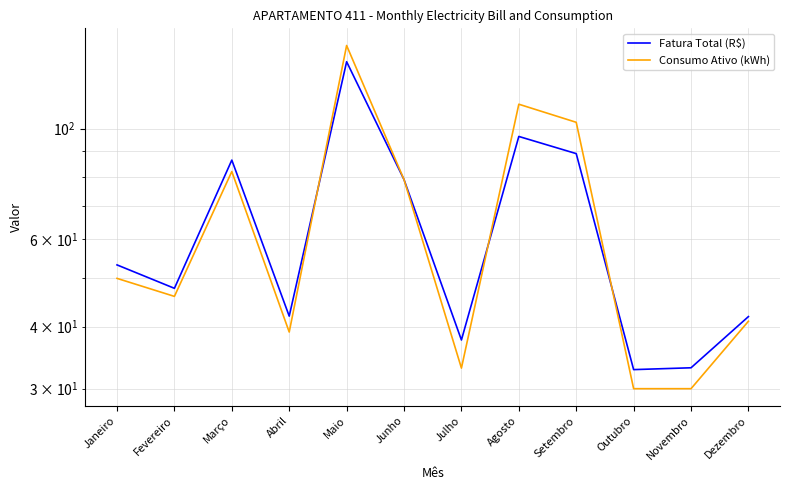

How many interior local valleys does the Consumo Ativo (kWh) series have?

3